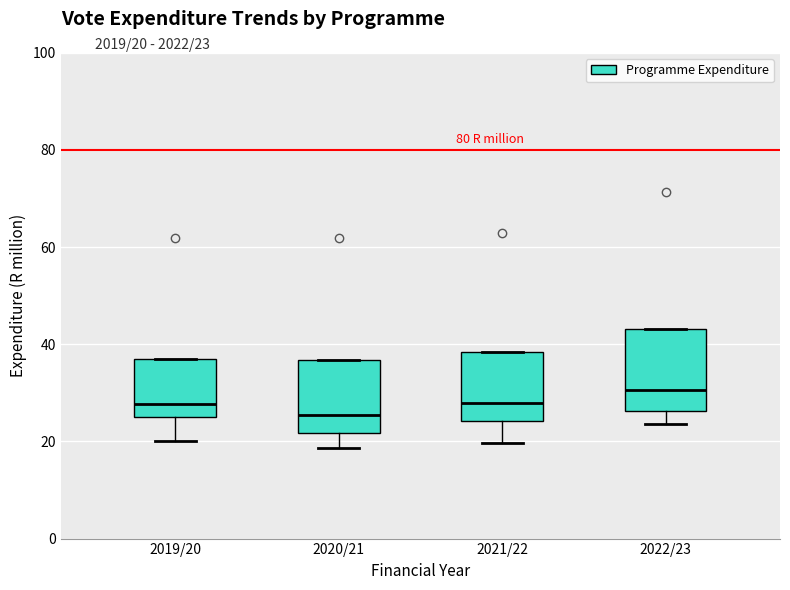

Where does the lower whisker of the box for 2021/22 end on the y-axis? The values are not printed on the chart, so give them approximately, as read against the axis.

20